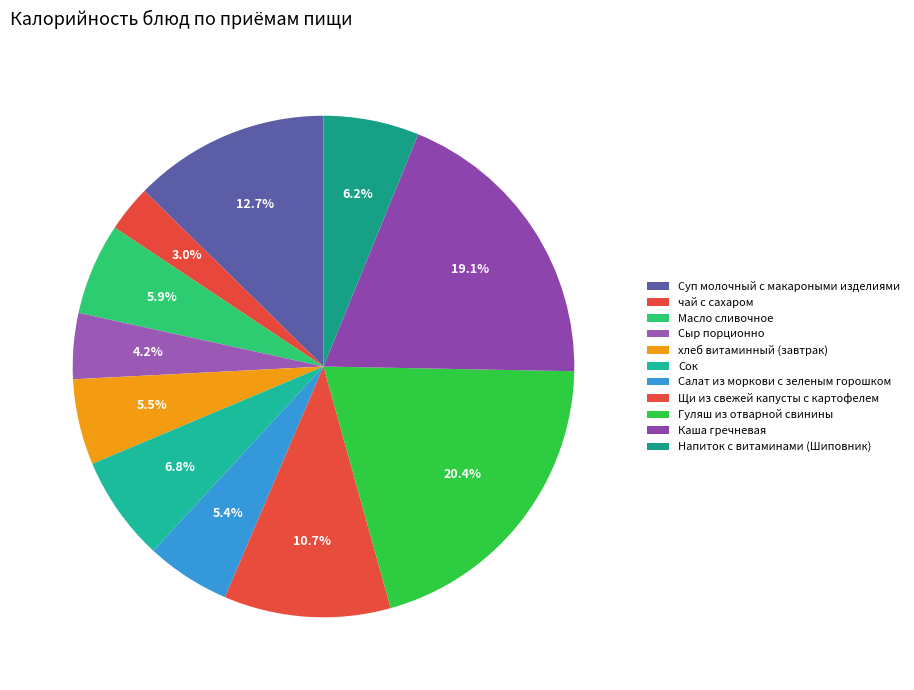

What percentage is the хлеб витаминный (завтрак) slice, to the nearest percent?

6%